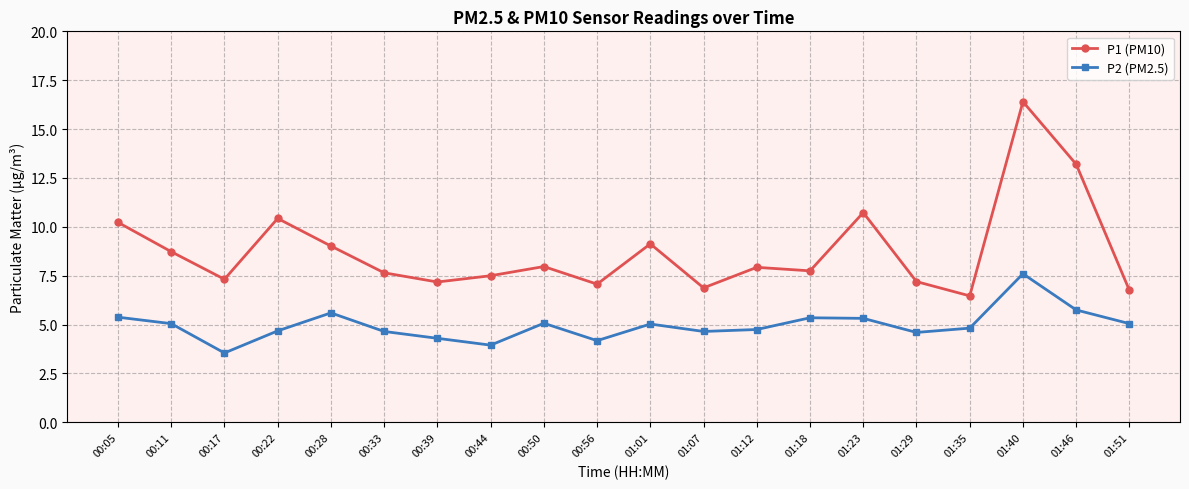

True or false: P1 (PM10) and P2 (PM2.5) cross at least once.

False